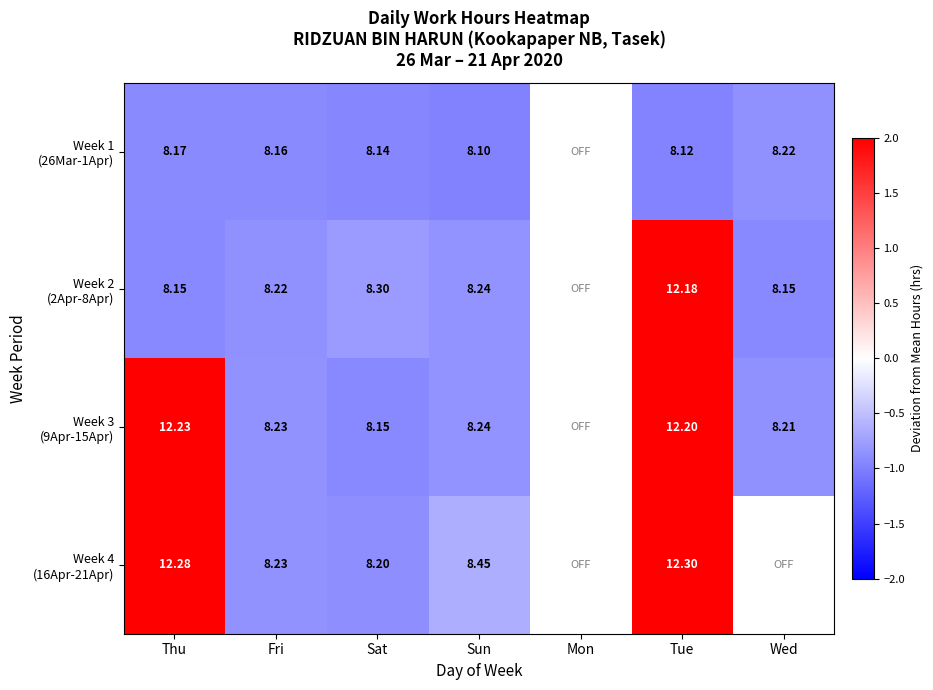

What is the difference between the Week 3 (9Apr-15Apr) values at Wed and Thu?

4.0